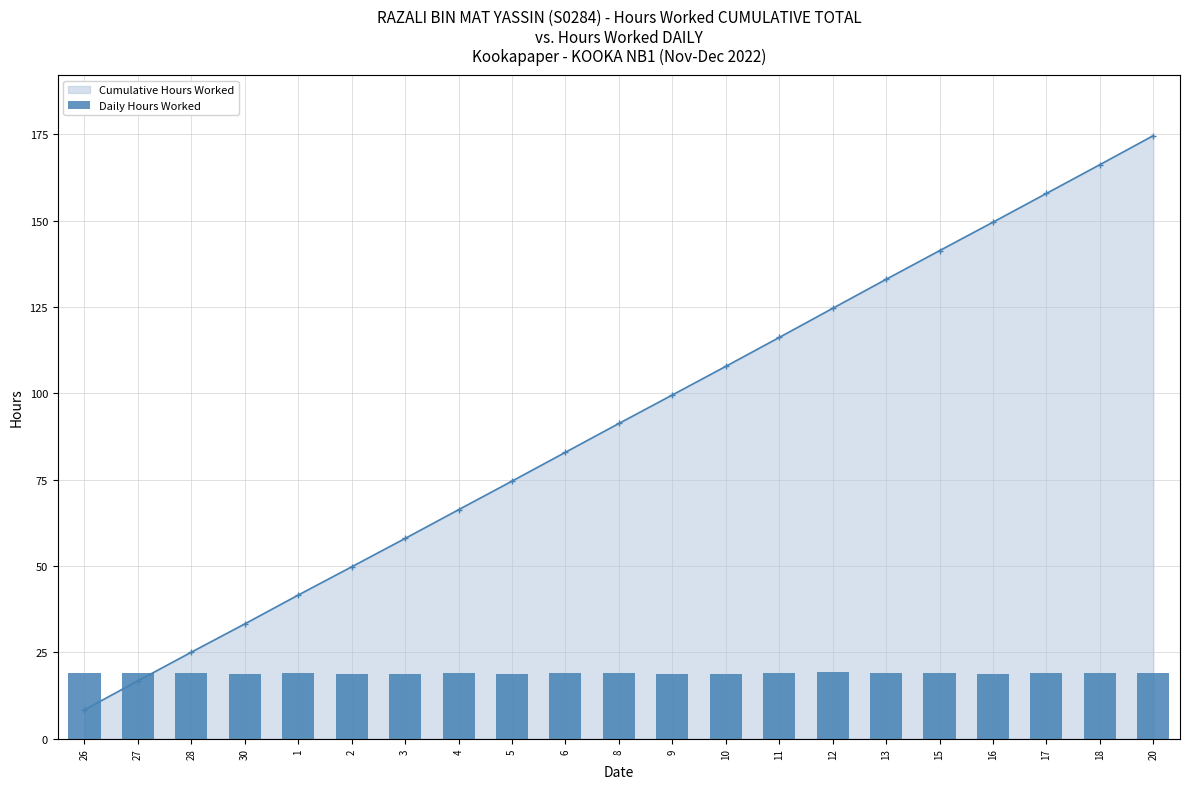

True or false: the data shows 11.4 at 3.

False